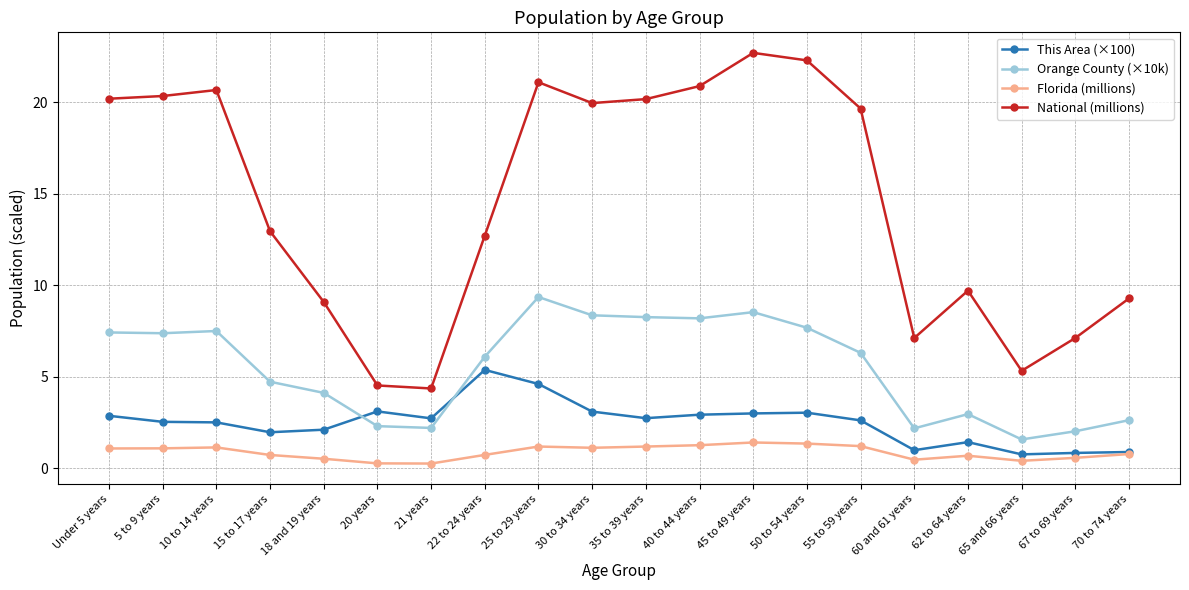

What is the difference between the highest and lowest values at 55 to 59 years?

18.5